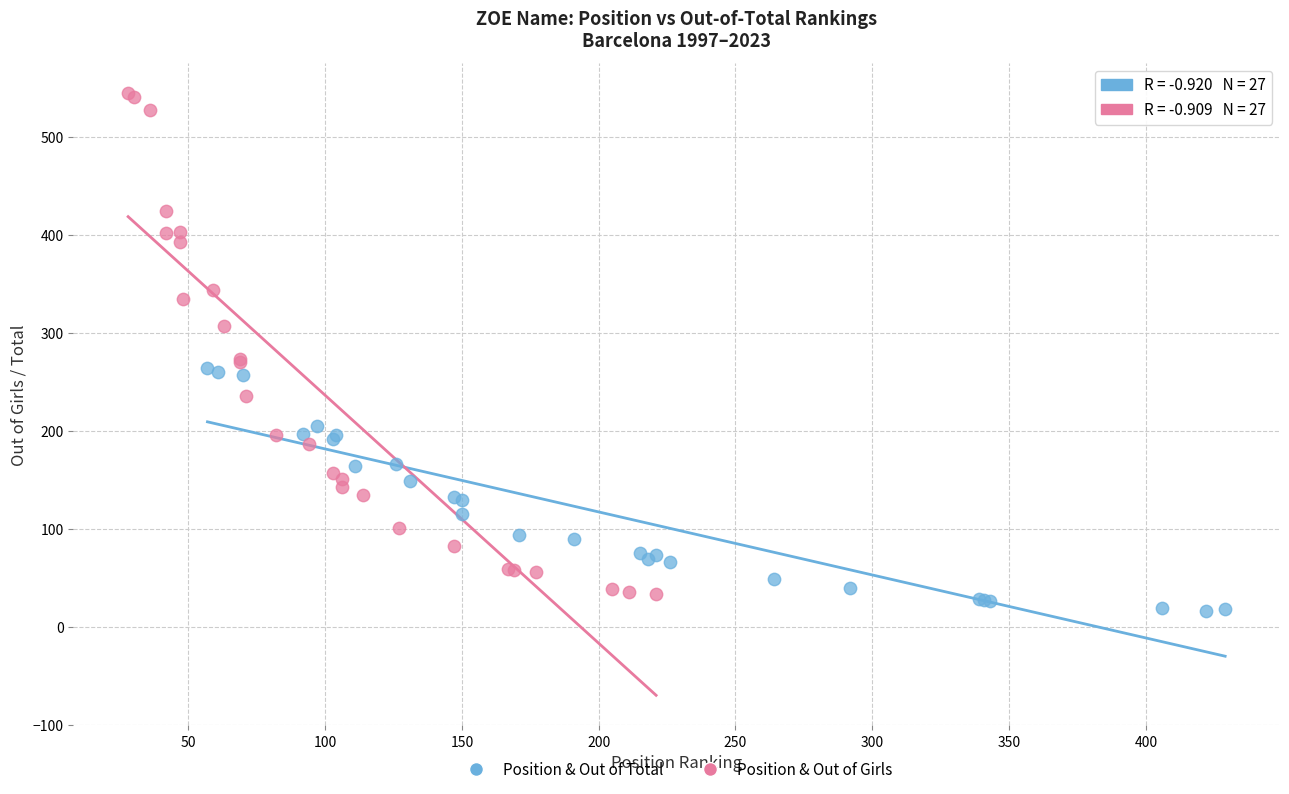

Which series reaches the maximum Y coordinate?

Position & Out of Girls